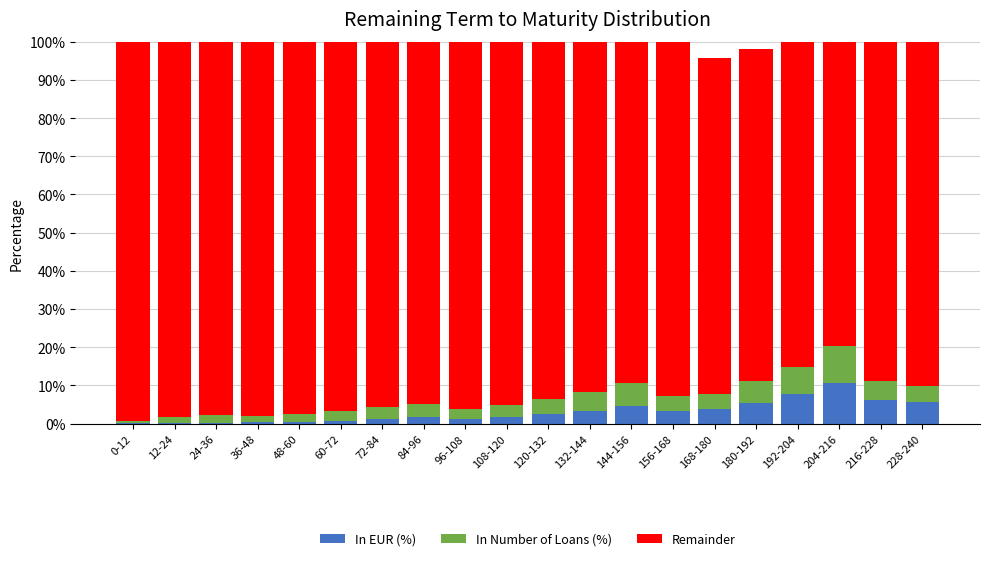

At 132-144, list the series in order from smallest to largest.

In EUR (%), In Number of Loans (%), Remainder